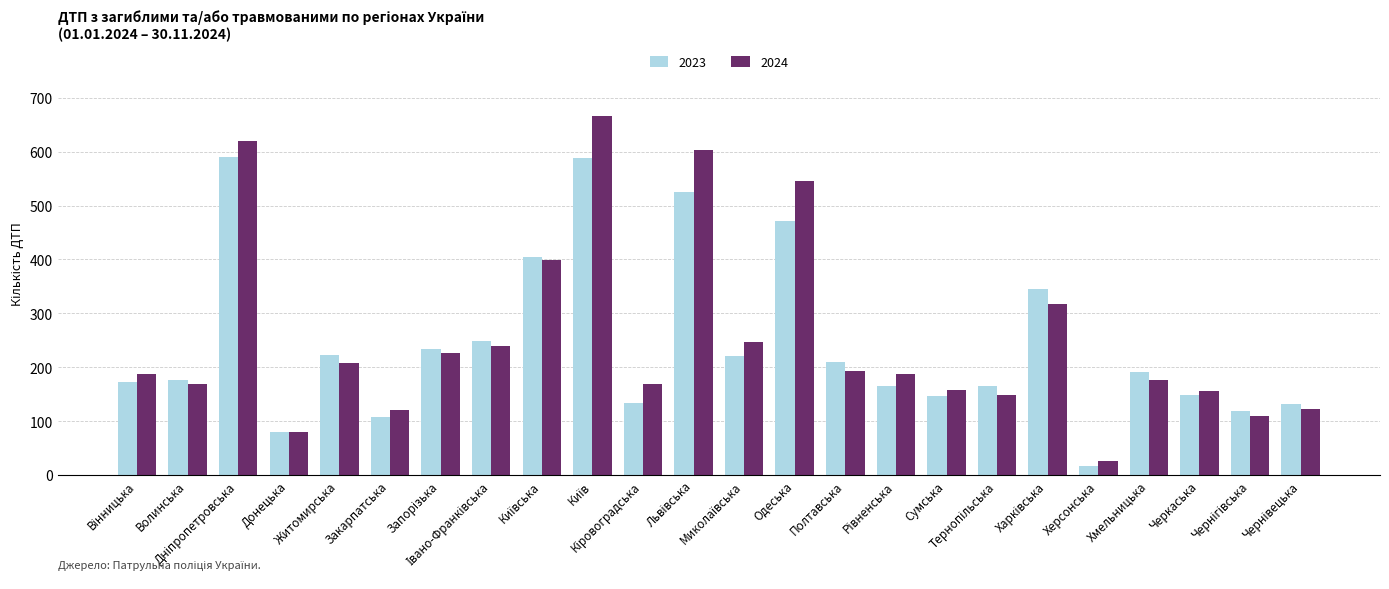

What is the difference between the maximum and minimum values in the 2023 series?

573